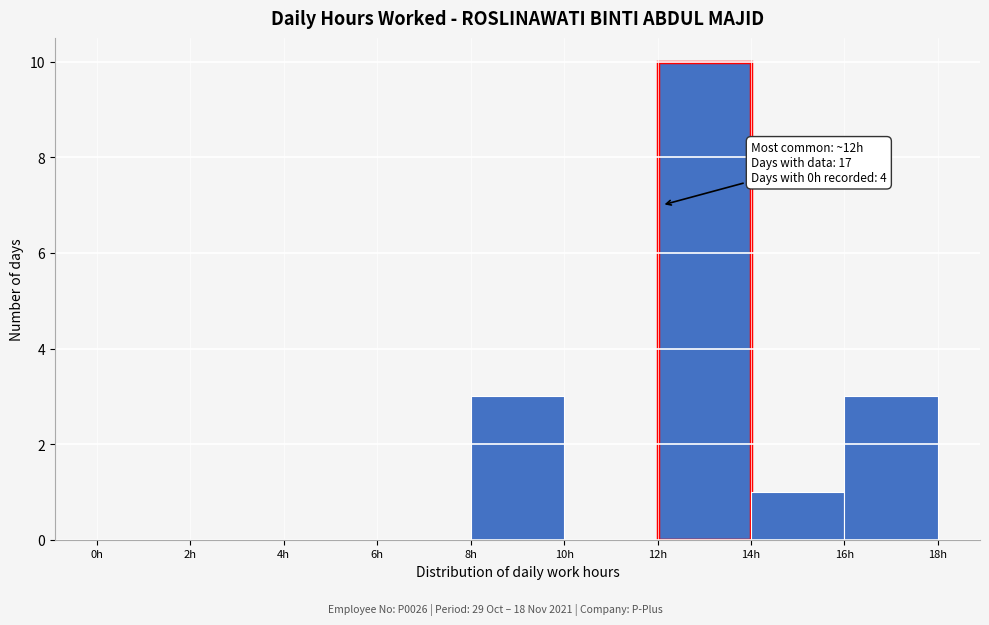

Over which range of the x-axis is the bar tallest?

12 to 14